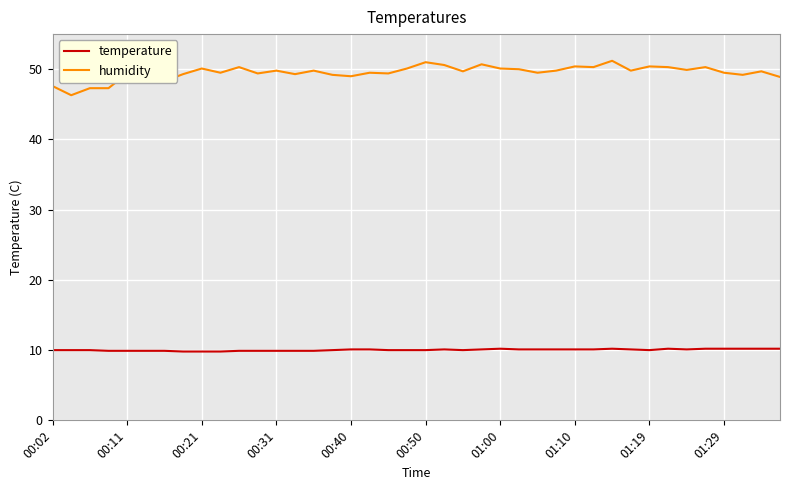

Which series has the largest total across all categories?

humidity